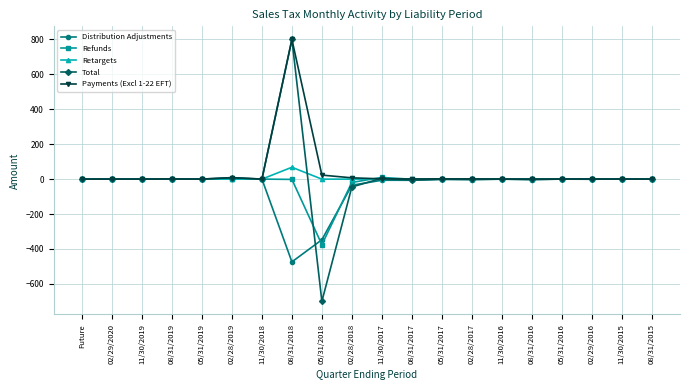

What is the maximum value shown in the chart?

800.0